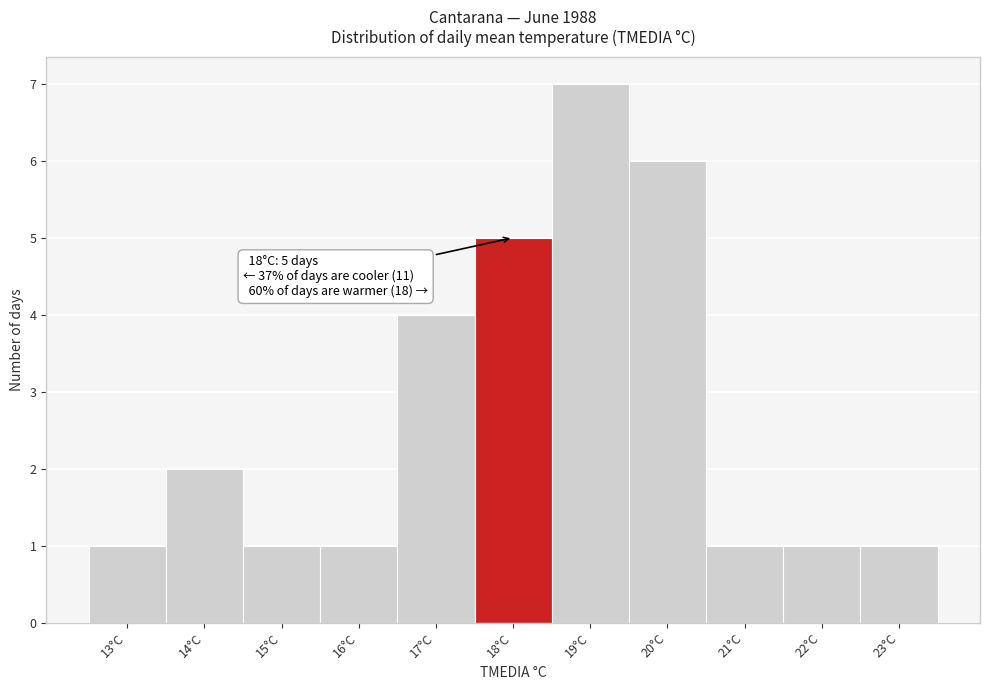

Which range on the x-axis has the tallest bar?

18.5 to 19.5